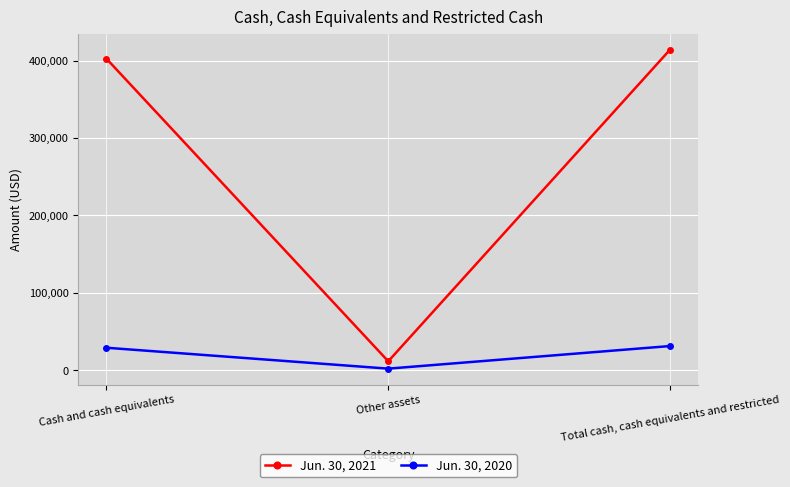

How many categories are shown in the chart?

3